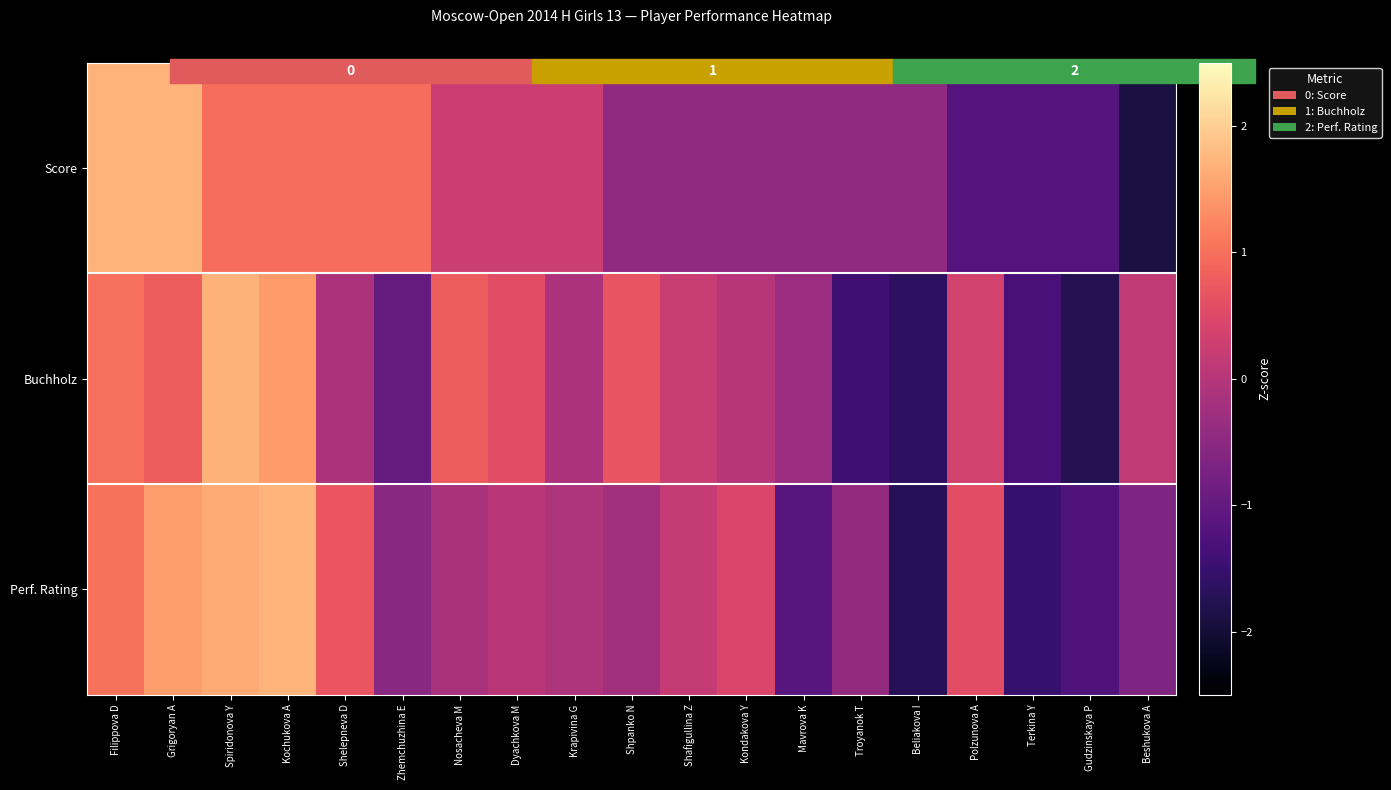

What is the total value across all series at Krapivina G?

0.1